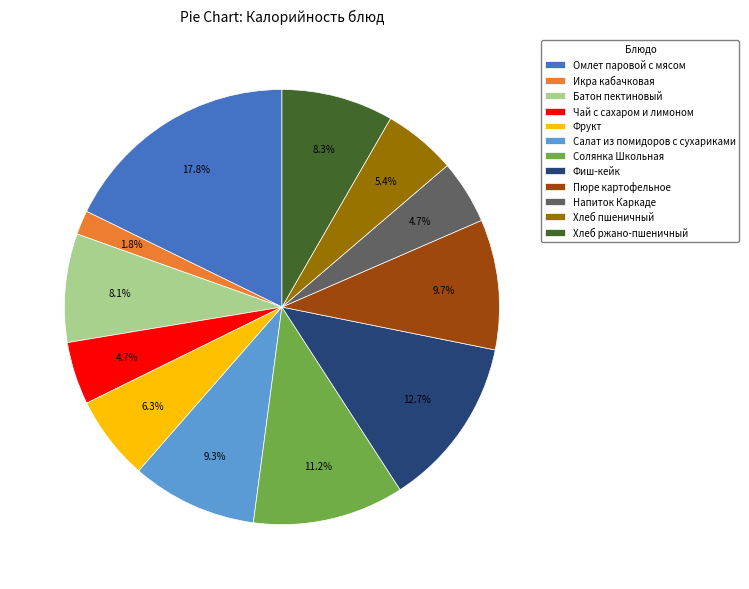

Does Пюре картофельное represent more than half of the total?

No